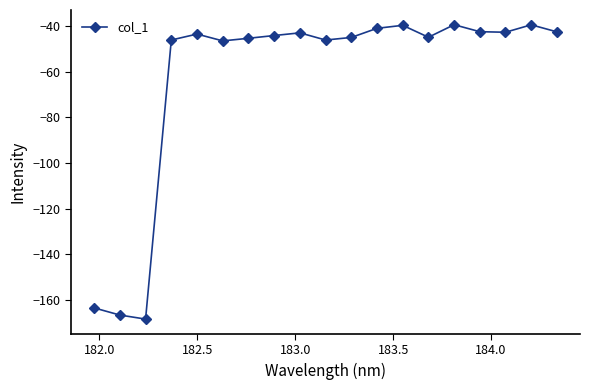

What is the difference between the maximum and second lowest values?

127.2